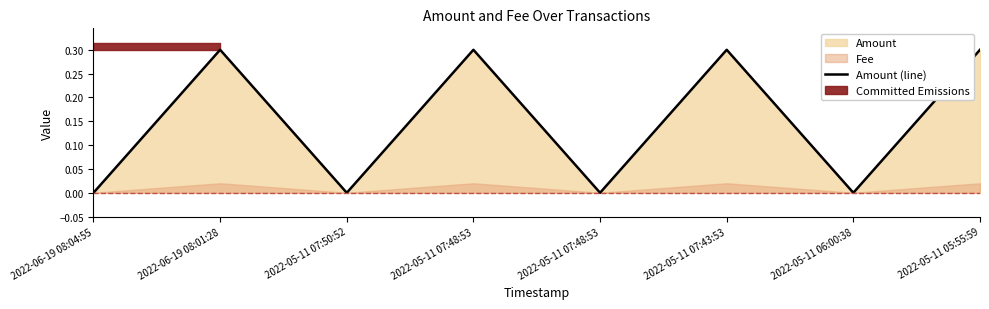

What is the sum of all values?

1.2